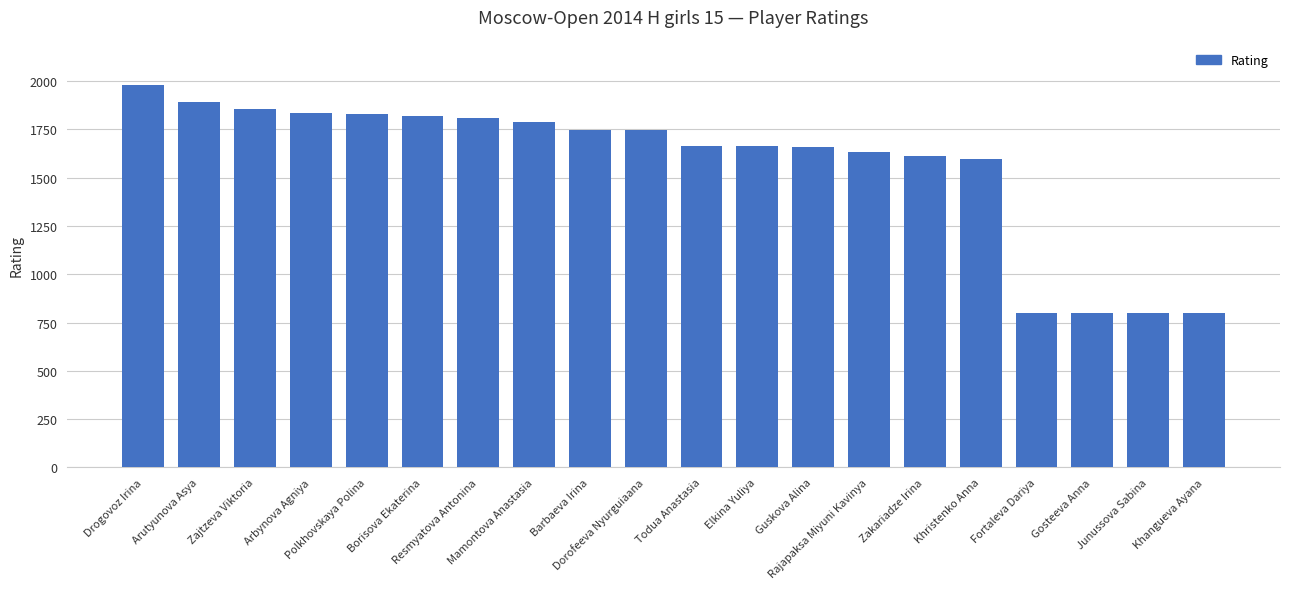

Between Elkina Yuliya and Zakariadze Irina, which is larger?

Elkina Yuliya